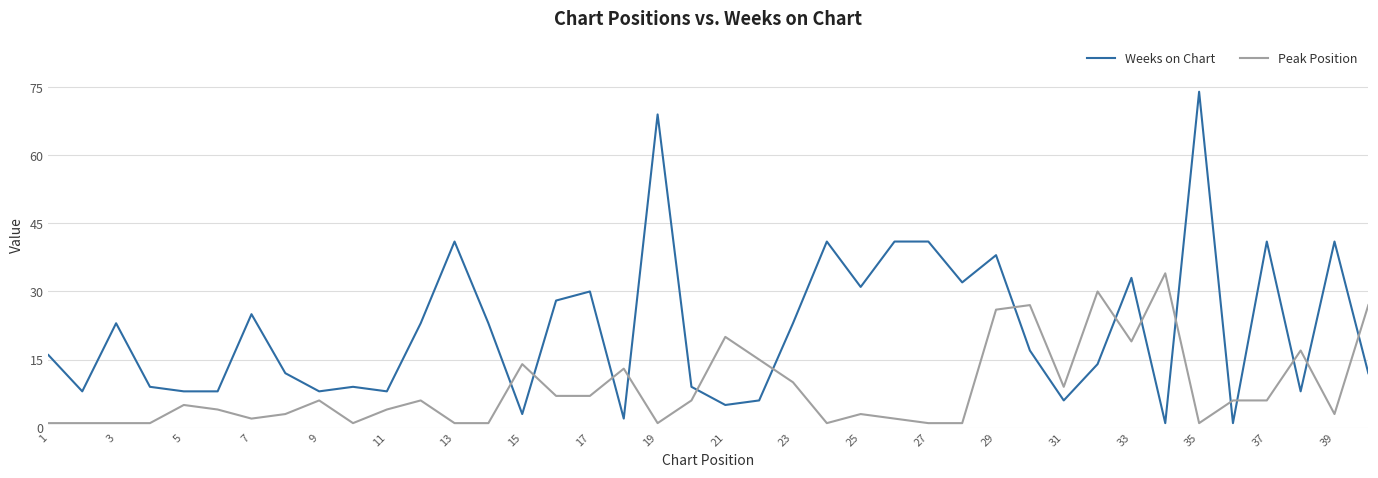

What is the highest value of the Weeks on Chart series?

74